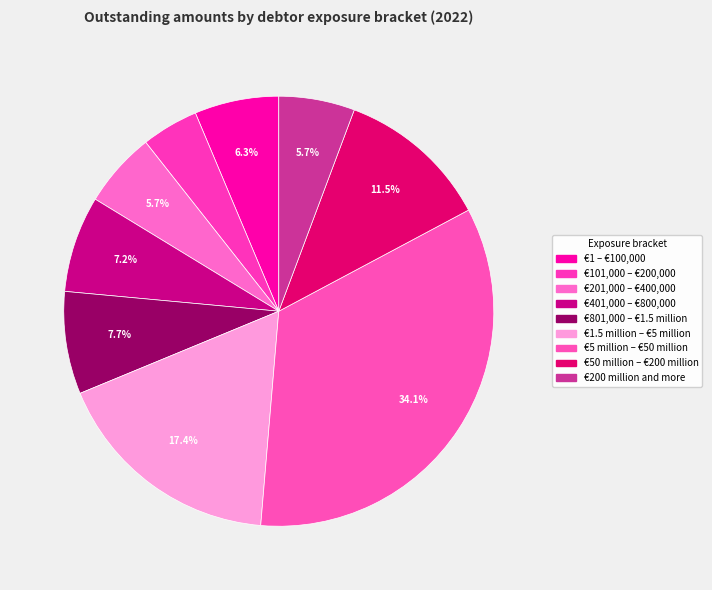

Does €5 million – €50 million represent more than half of the total?

No